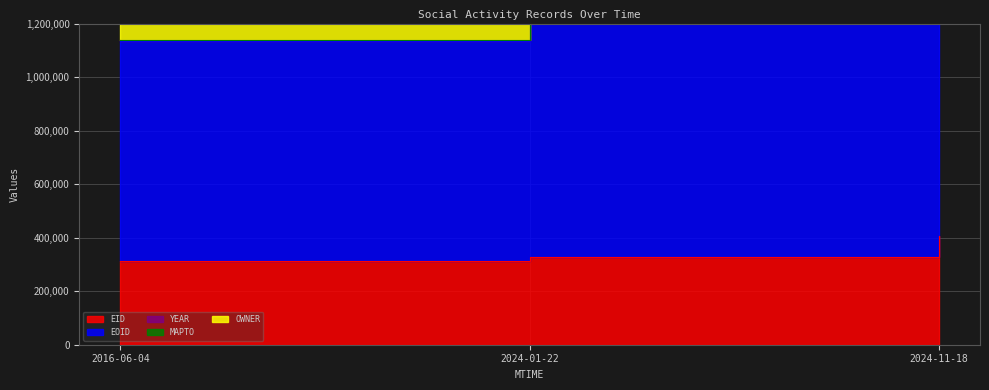

What are all the series names shown in the legend?

EID, EOID, YEAR, MAPTO, OWNER